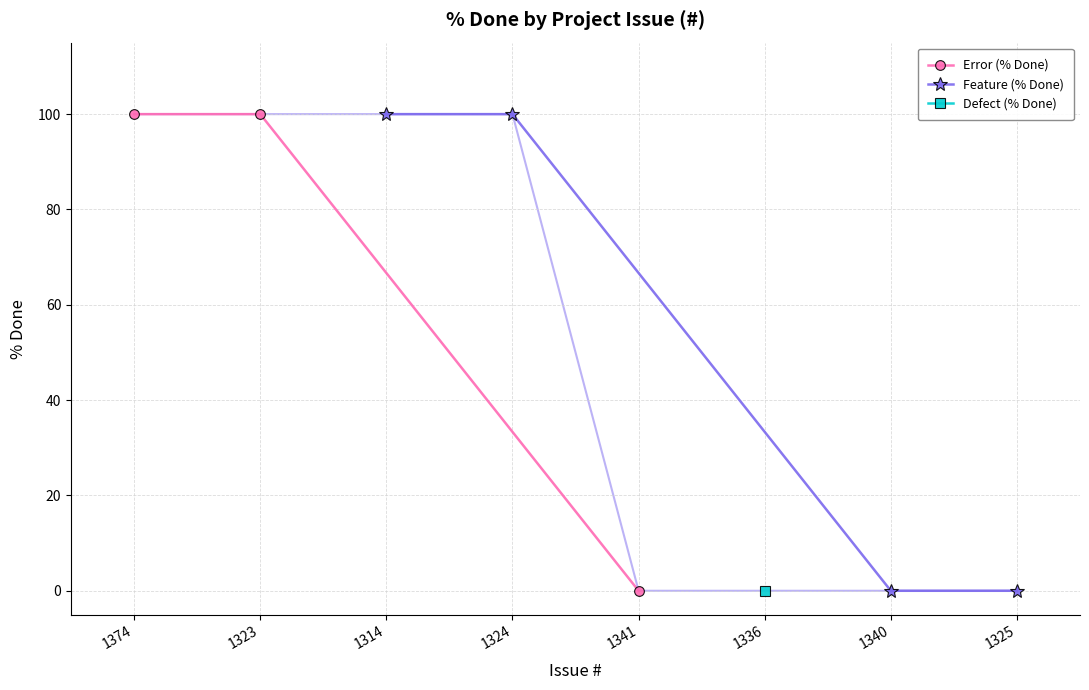

What position from the left is 1340?

7